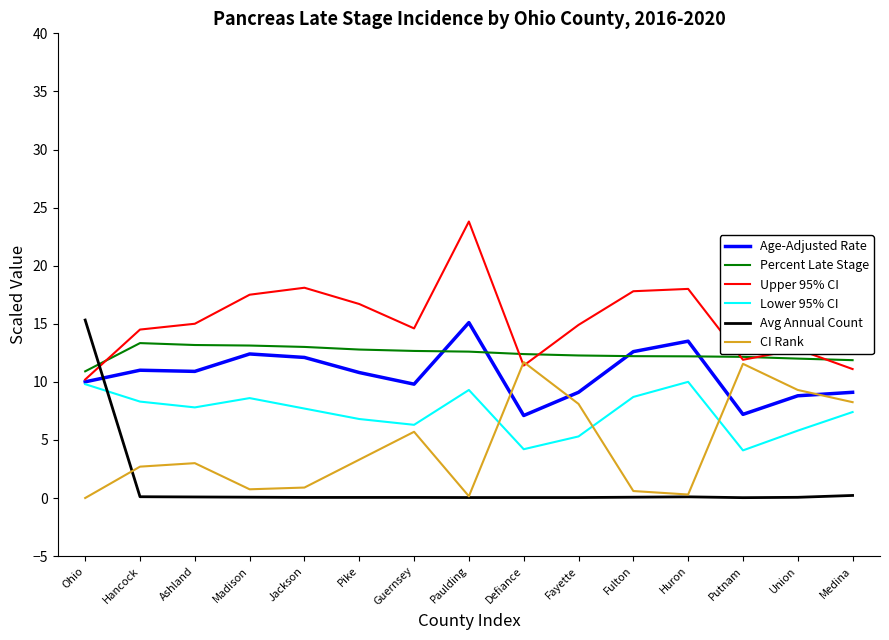

Where is the first local maximum for Lower 95% CI?

Madison